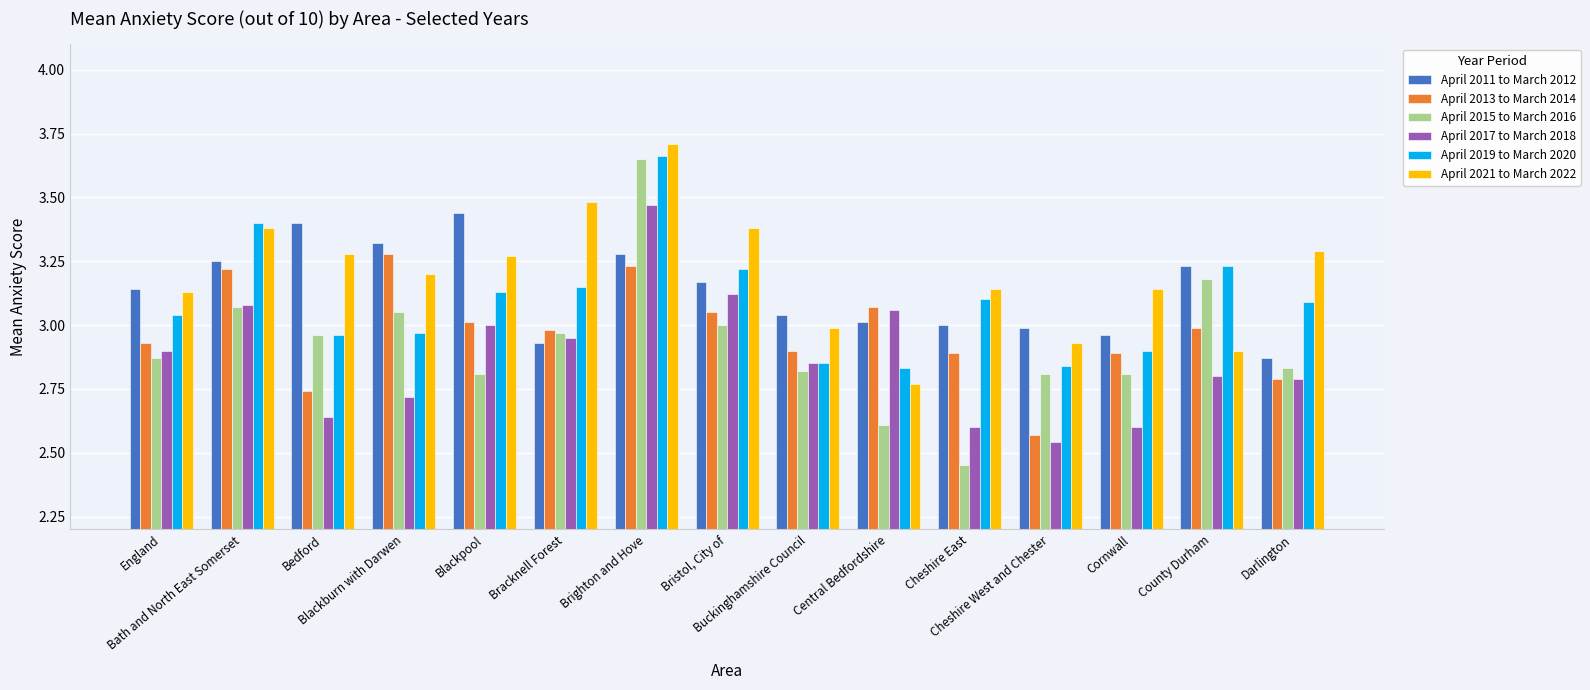

Which series has the widest spread of values?

April 2015 to March 2016